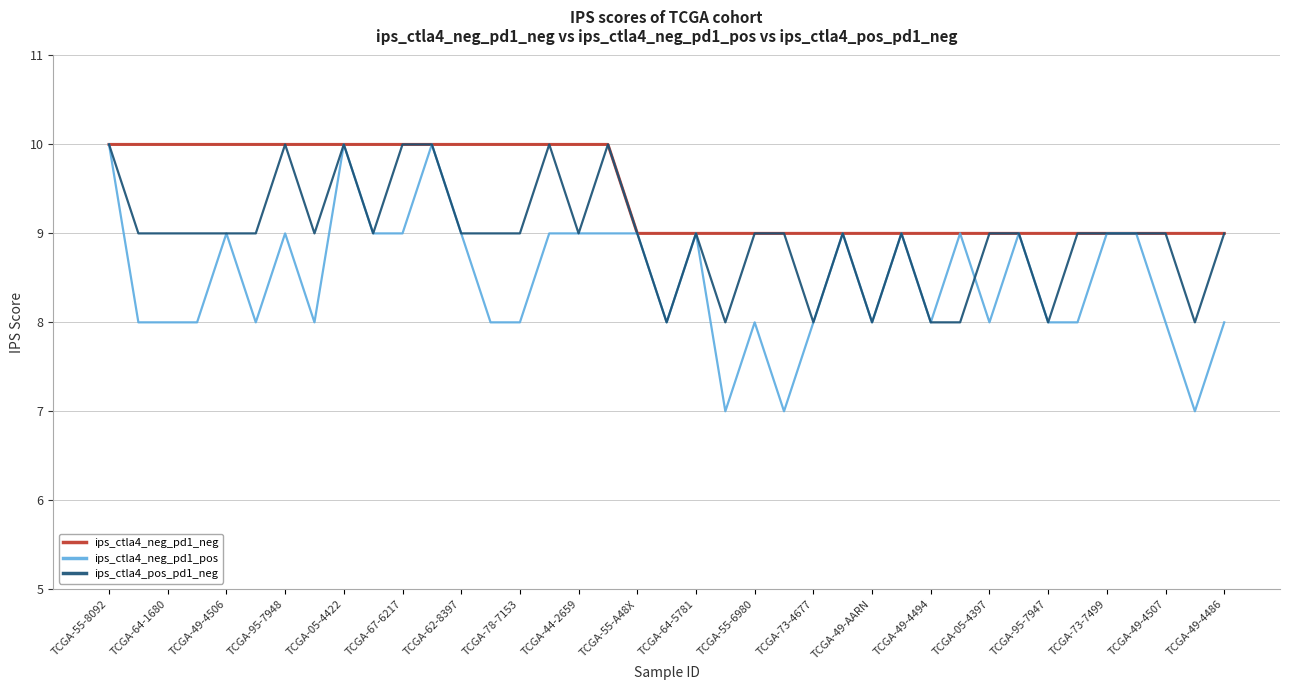

Which series has the largest total across all categories?

ips_ctla4_neg_pd1_neg